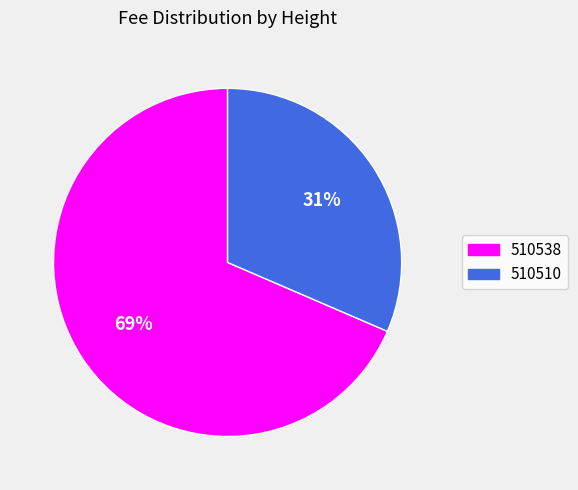

To the nearest percent, what portion does 510538 represent?

69%